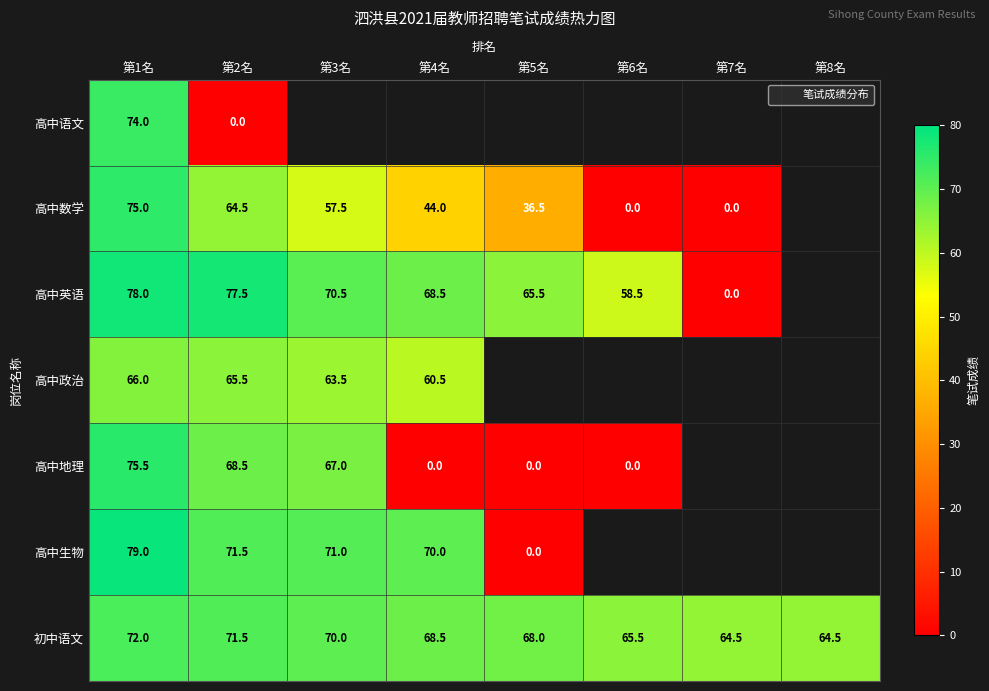

Which series changed the most between 第4名 and 第8名?

初中语文